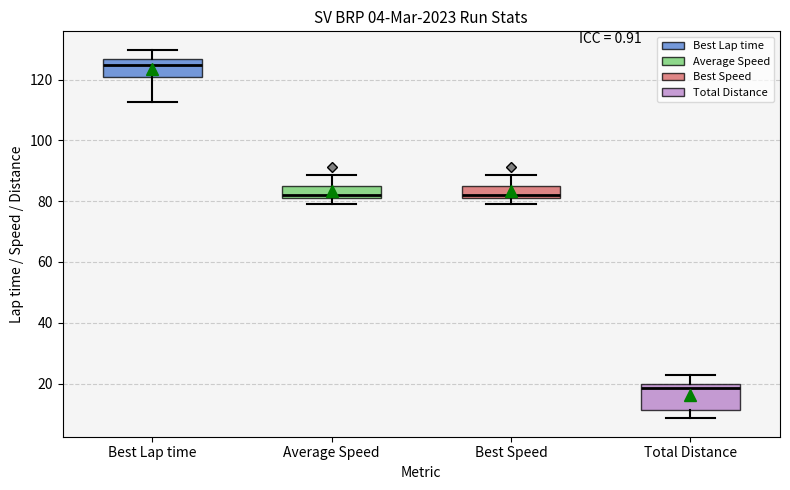

Which box has the lowest median line?

Total Distance